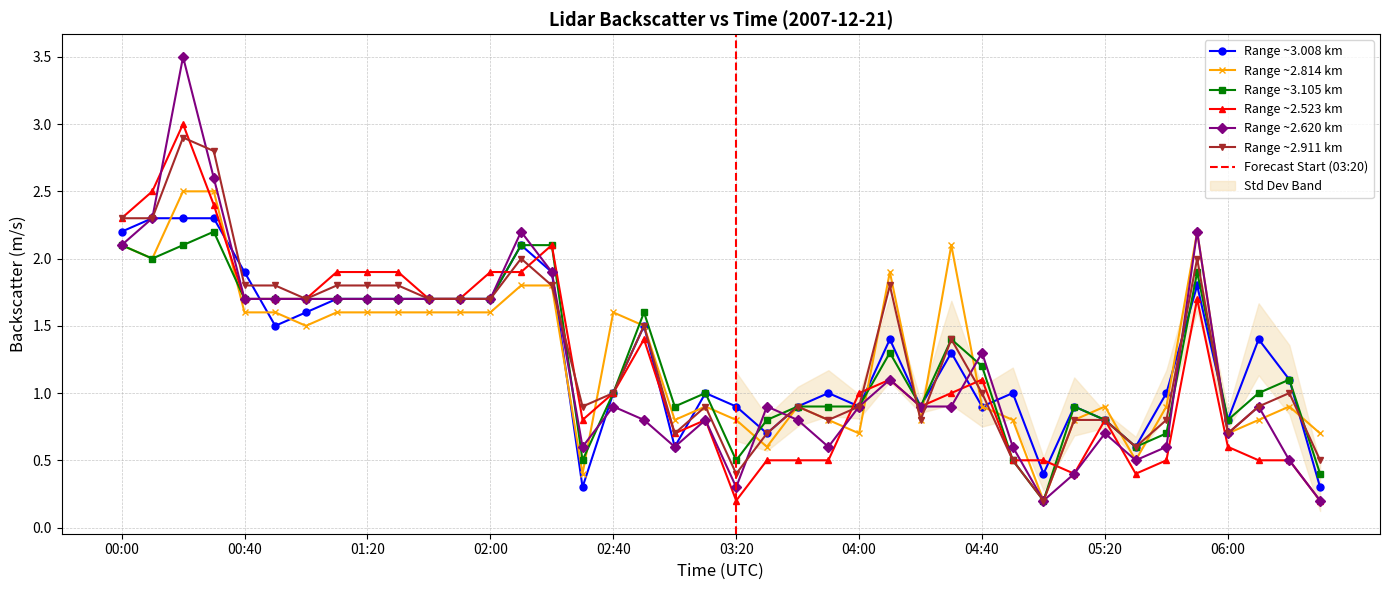

Does the chart have visible grid lines?

Yes